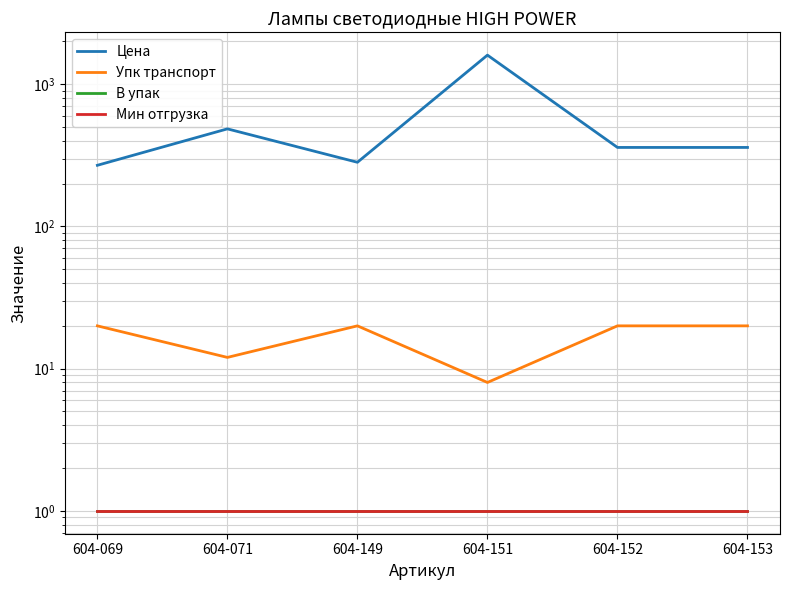

Does the chart display data point markers on the line(s)?

No